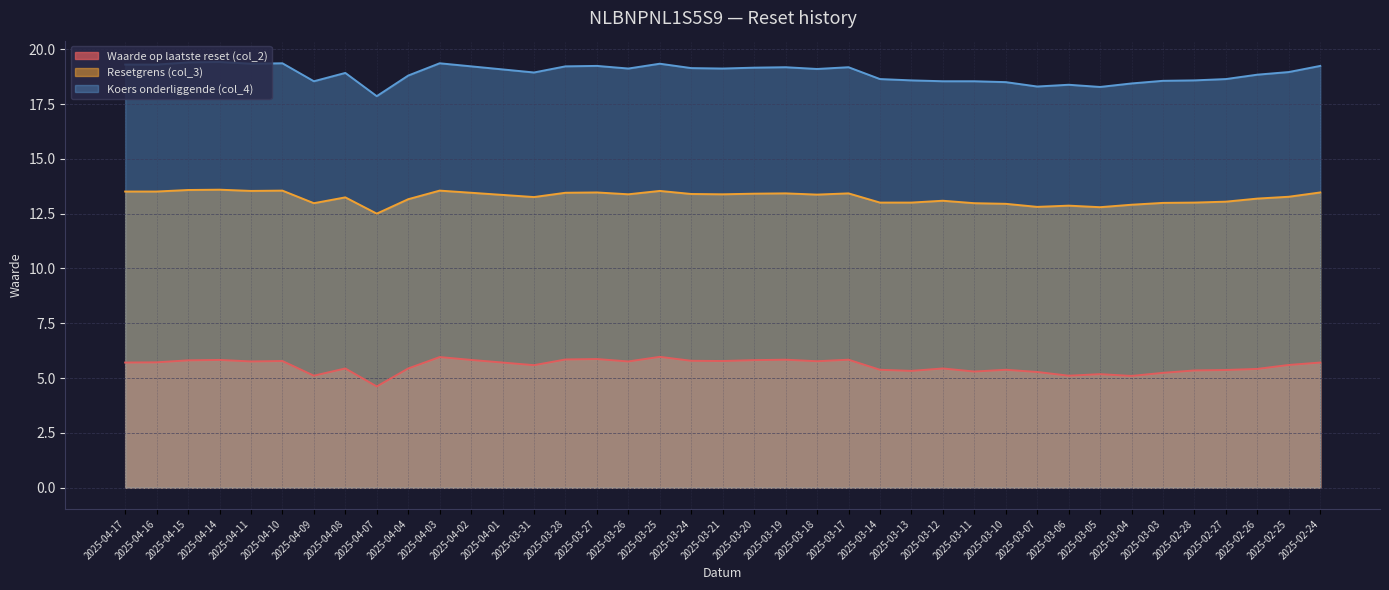

List the series in order of their overall mean, highest first.

Koers onderliggende (col_4), Resetgrens (col_3), Waarde op laatste reset (col_2)